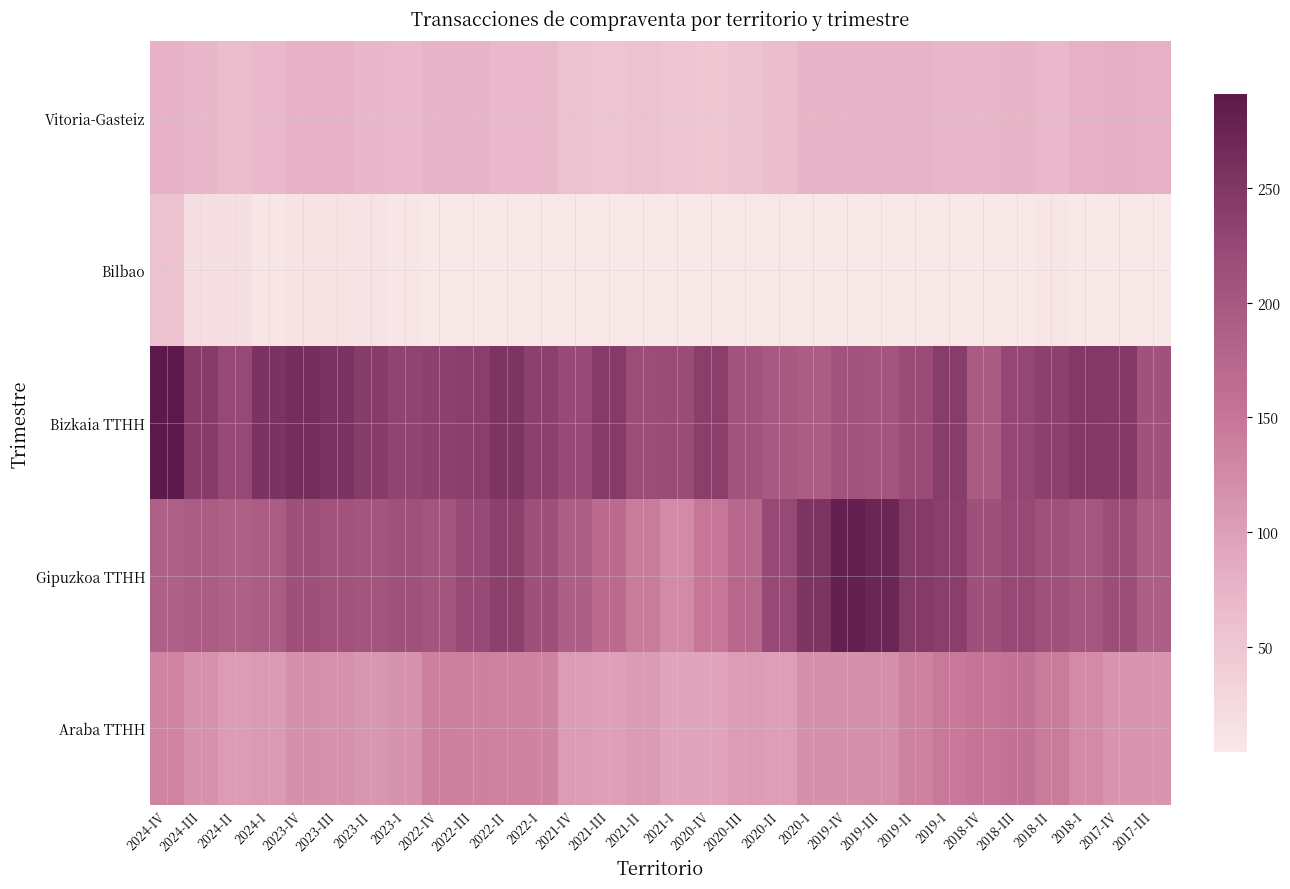

Between 2020-IV and 2019-III, which series saw the biggest shift?

Gipuzkoa TTHH